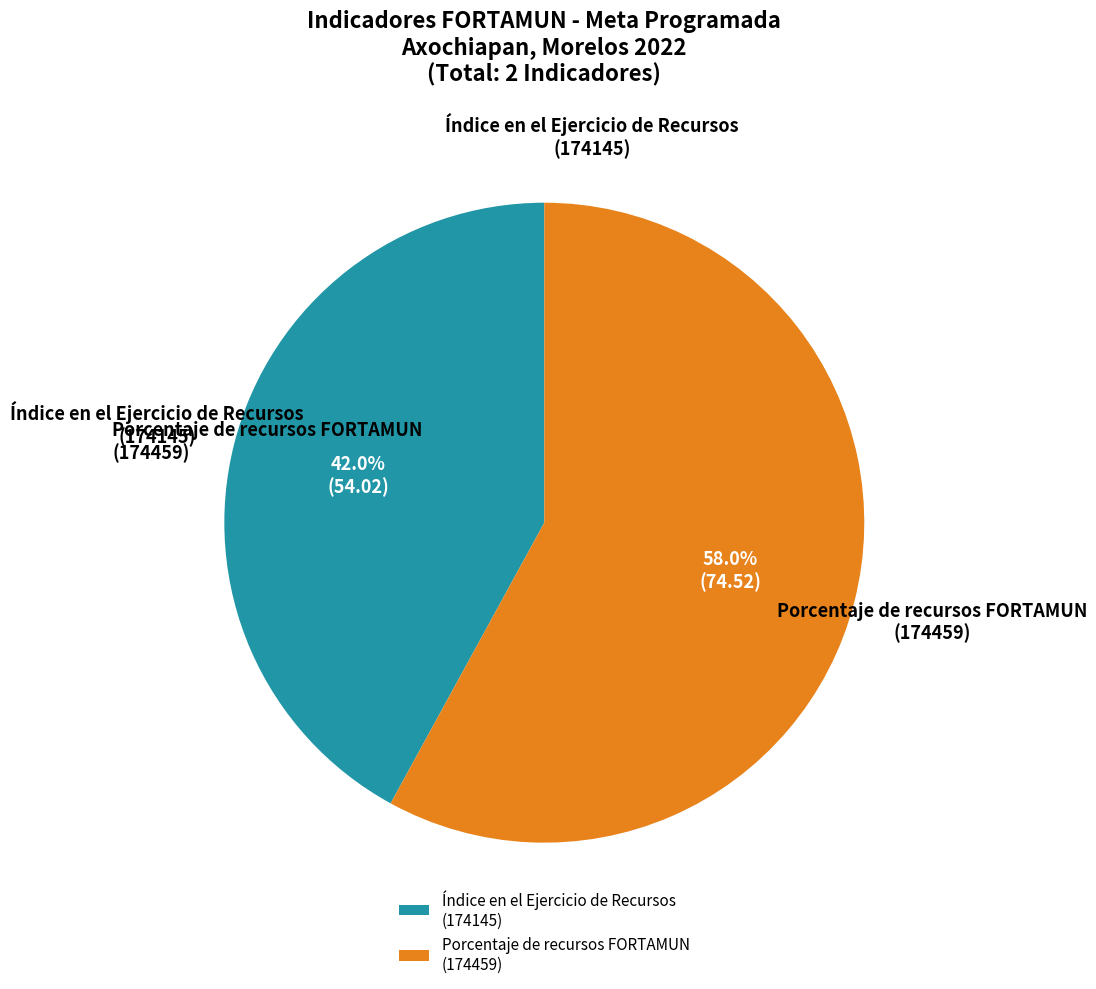

Which has a higher value, Índice en el Ejercicio de Recursos (174145) or Porcentaje de recursos FORTAMUN (174459)?

Porcentaje de recursos FORTAMUN (174459)